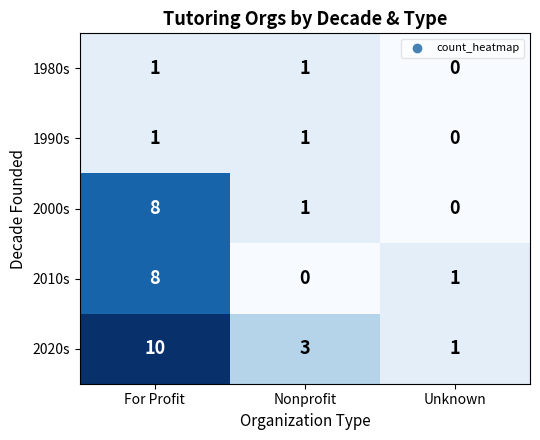

Which series has the largest total across all categories?

2020s